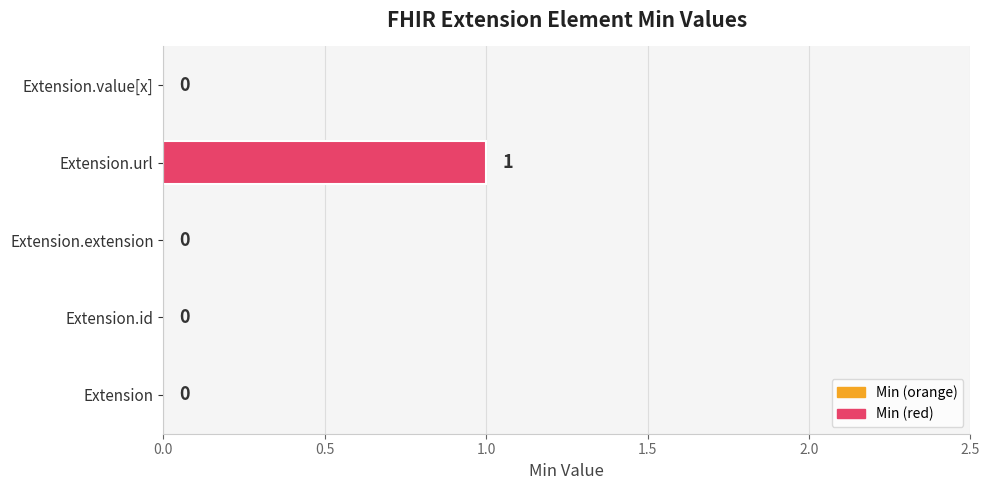

How many distinct data groups are displayed?

1